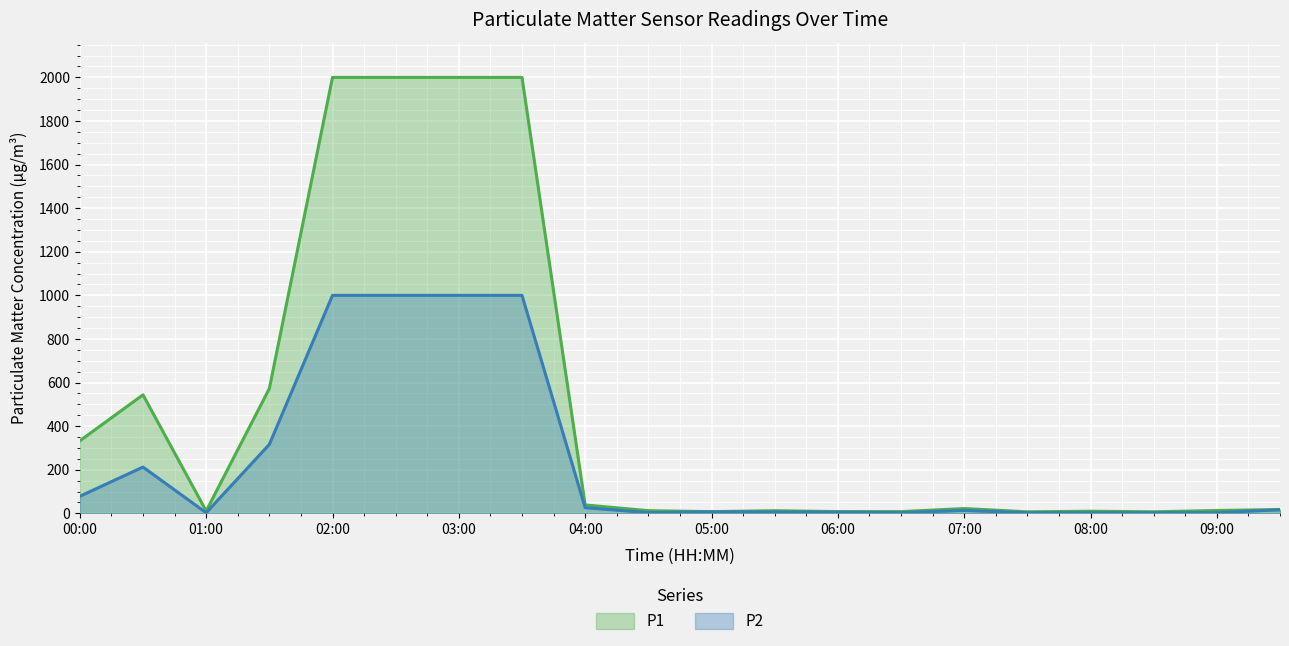

What is the value of the P1 point at the 12th from the left?

11.9